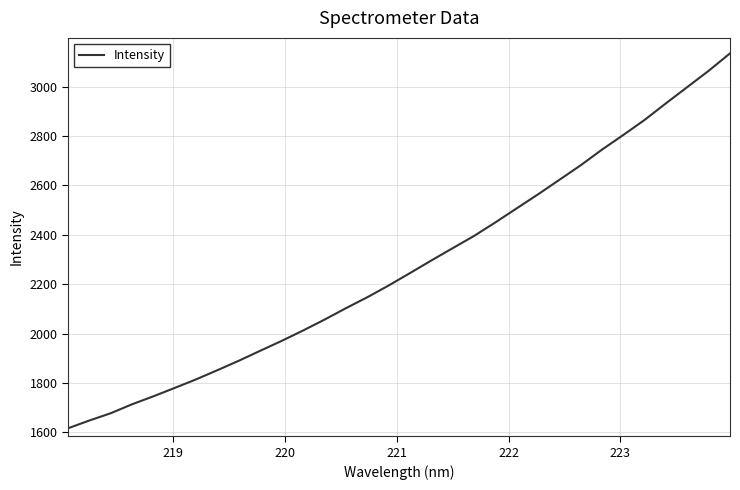

What is the greatest value displayed?

3134.5